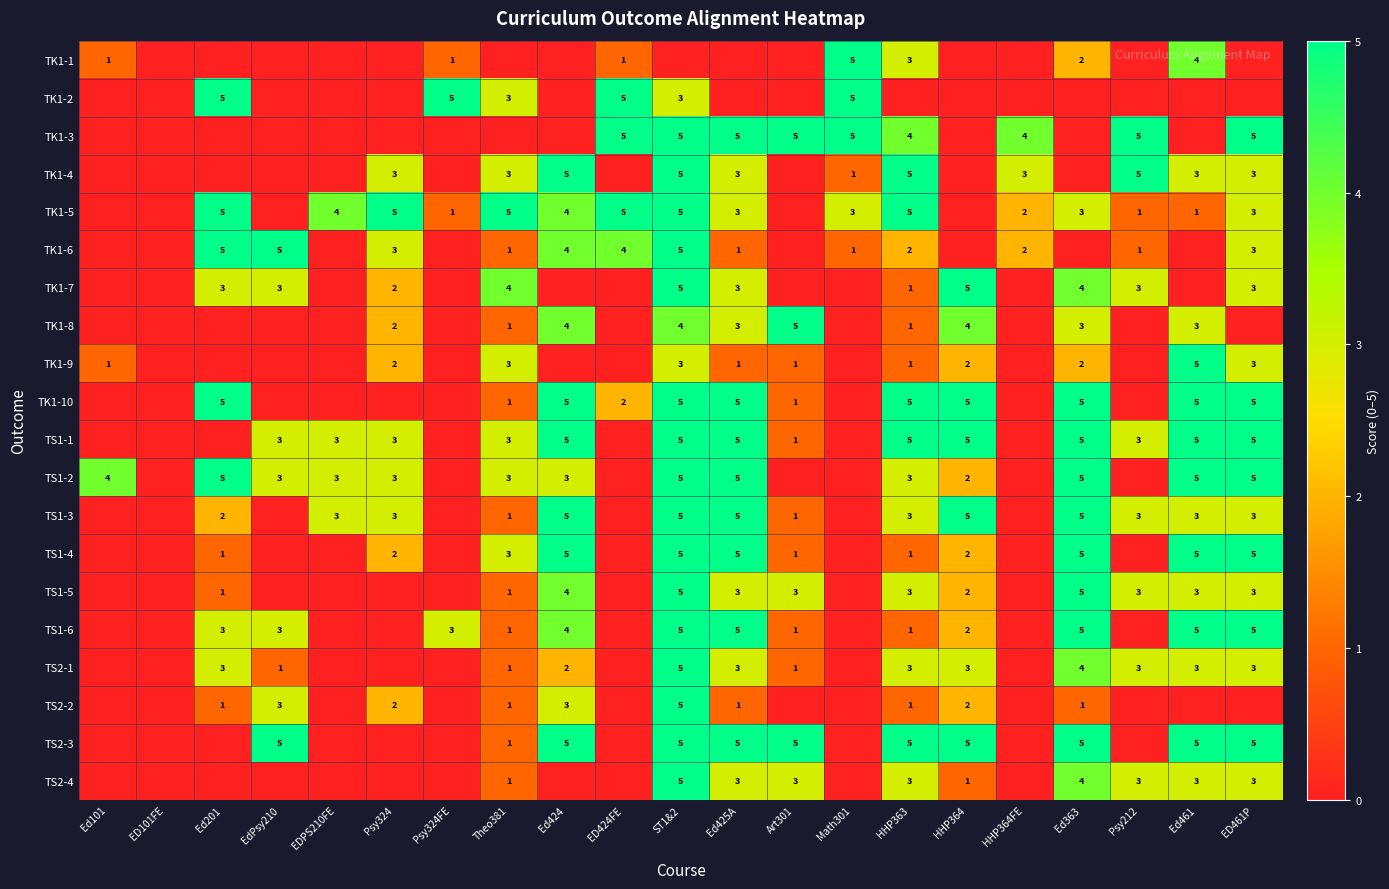

What is the difference between the TS1-3 values at Ed425A and Theo381?

4